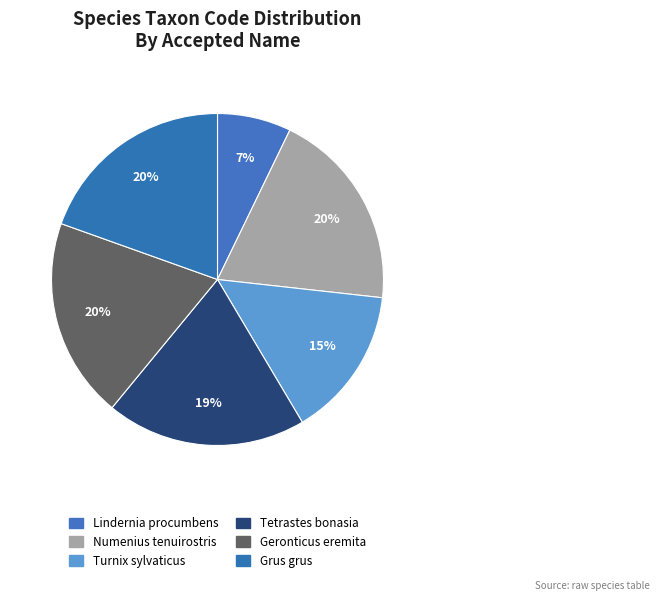

How many segments does this pie chart have?

6